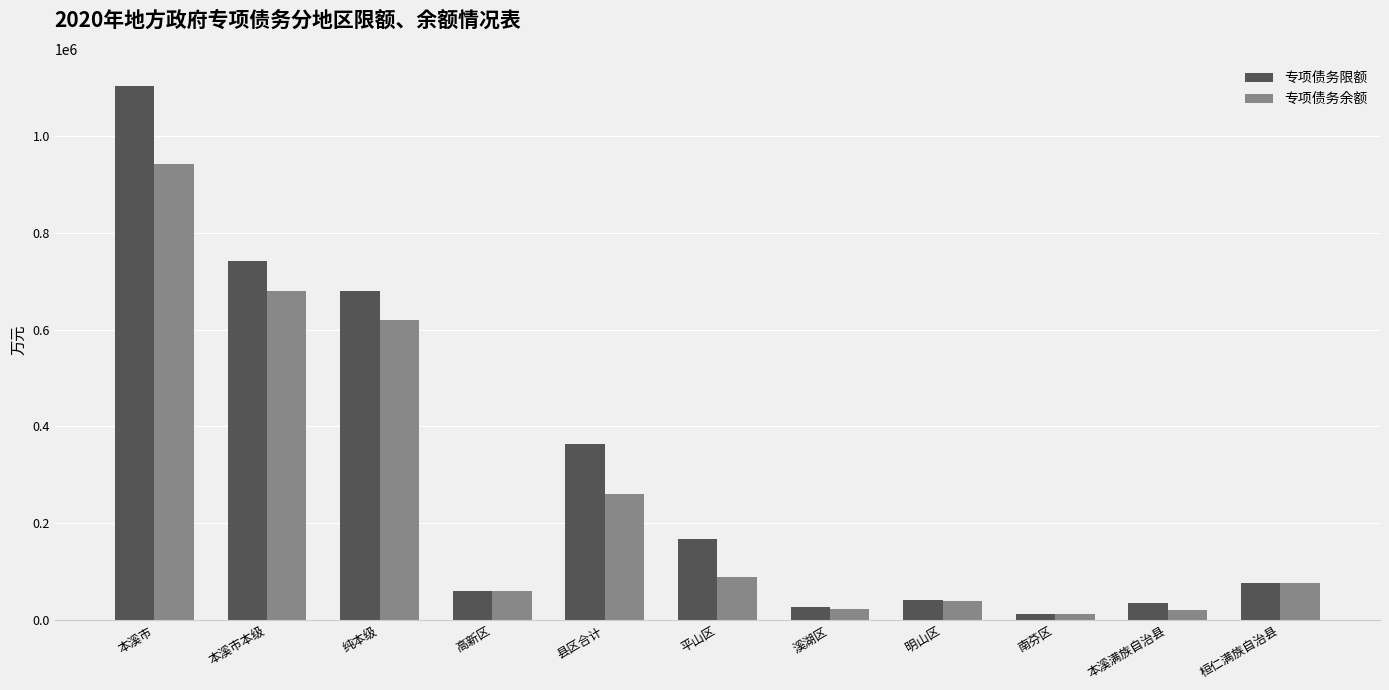

How many data points in 专项债务余额 are less than 76550?

5